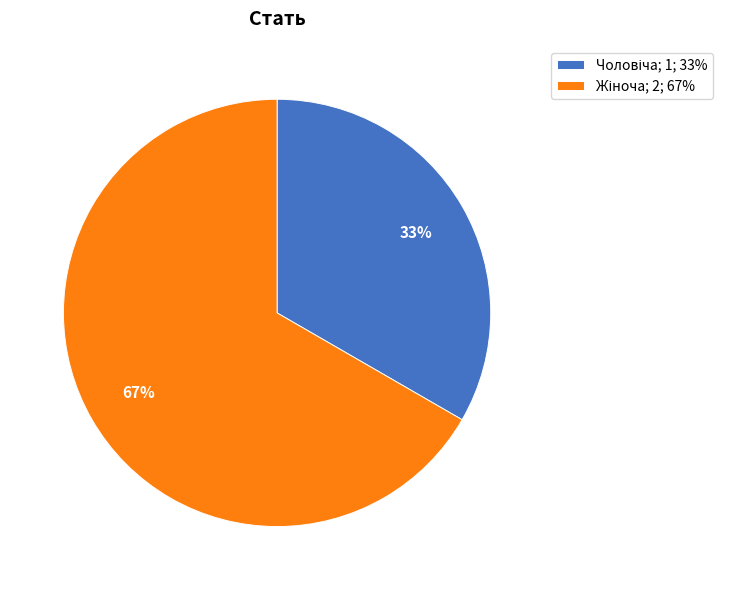

To the nearest percent, what is the average slice percentage?

50%